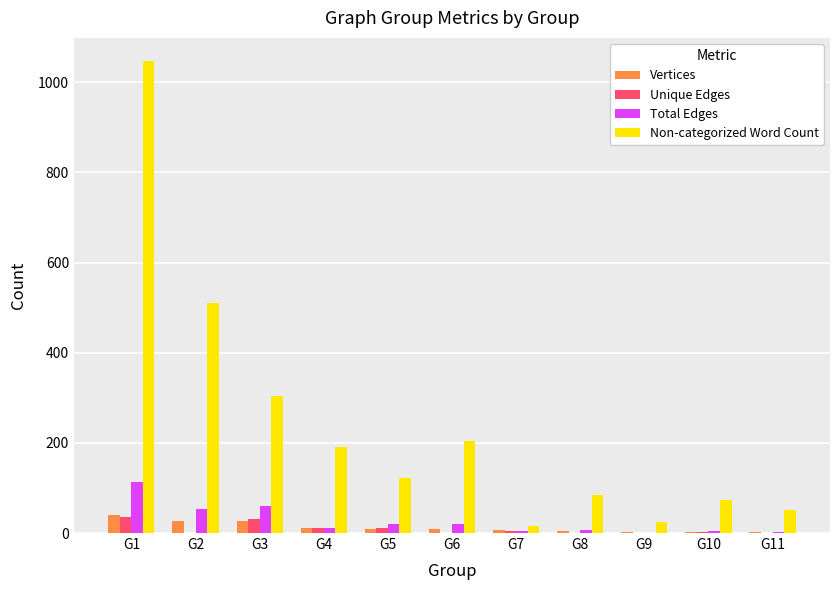

How many groups of bars are there?

11